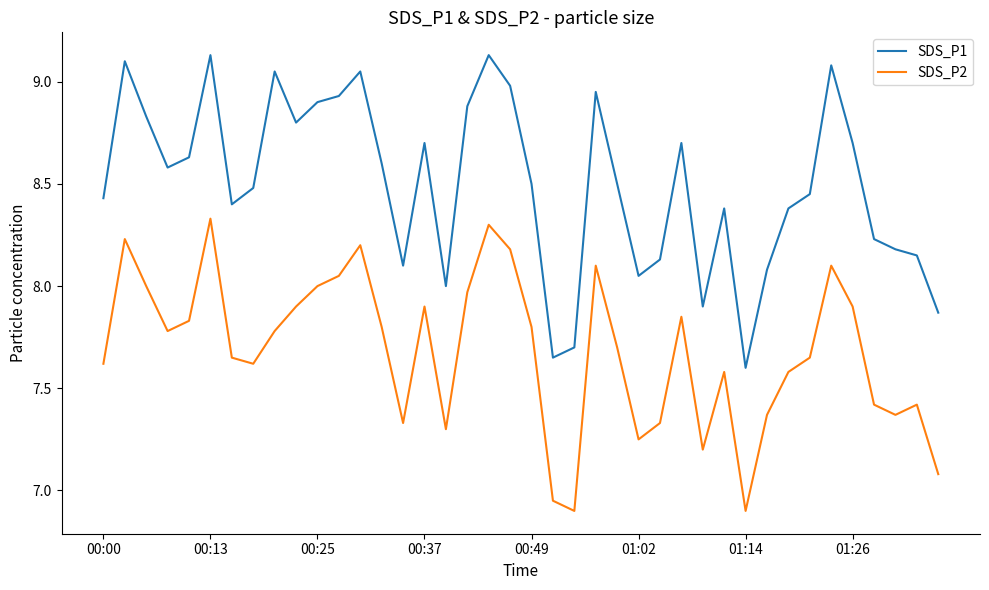

Which series has the largest total across all categories?

SDS_P1